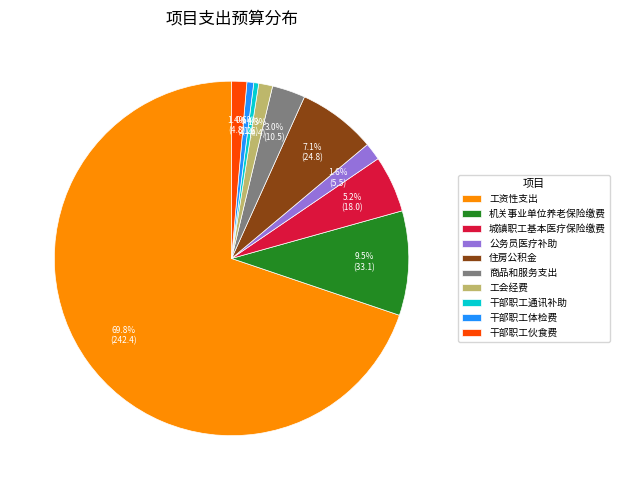

Which slice is the largest?

工资性支出